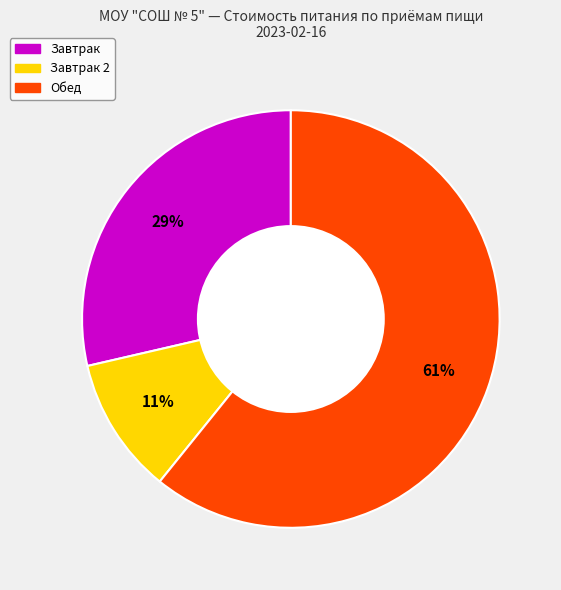

To the nearest percent, what is the difference between the largest and smallest slice percentages?

50%